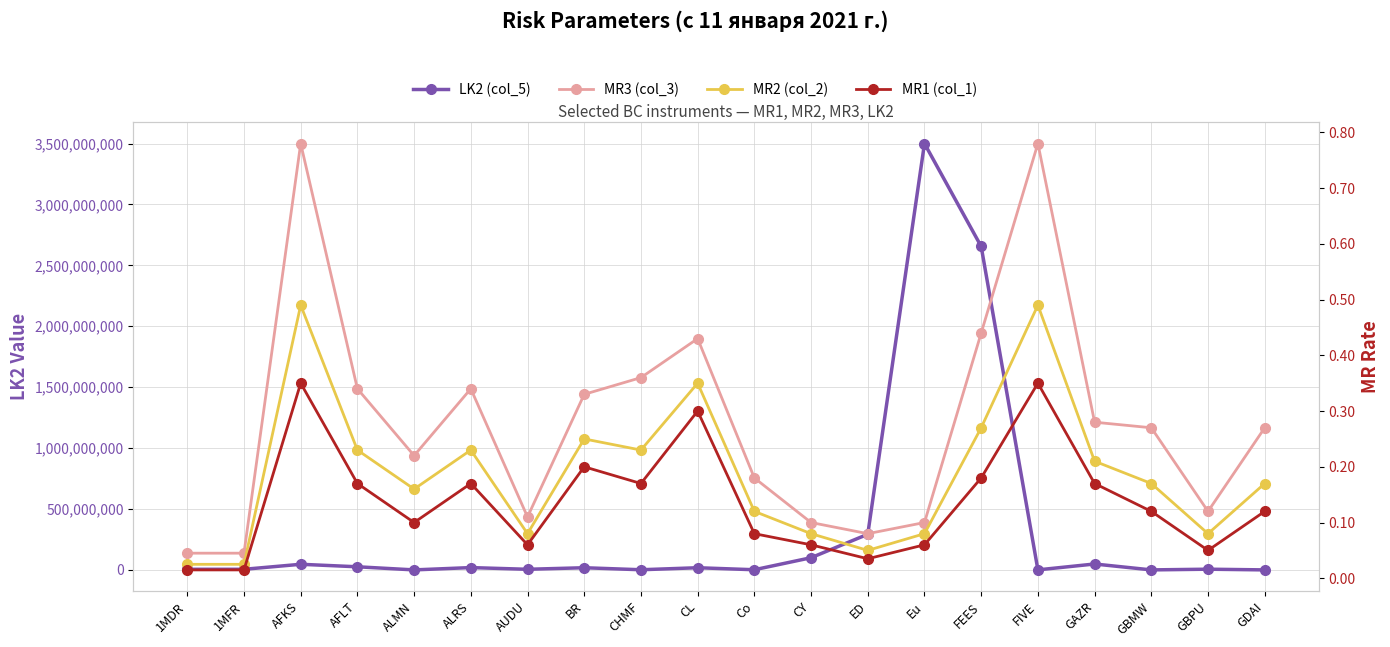

Is it true that LK2 (col_5) equals 8140667.8 at GBPU?

False